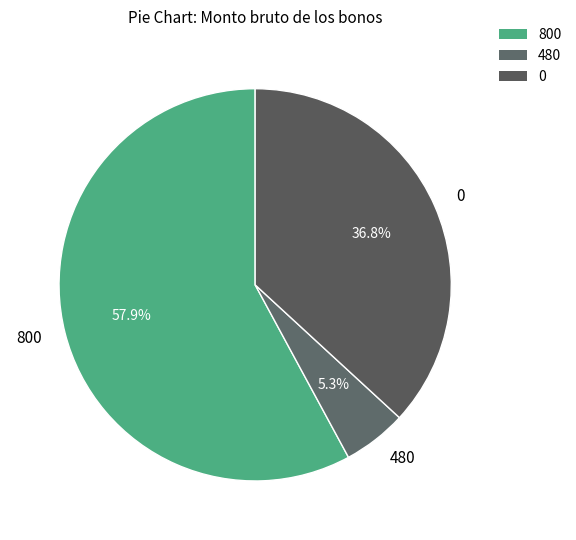

Rank the categories by value from lowest to highest.

480, 0, 800